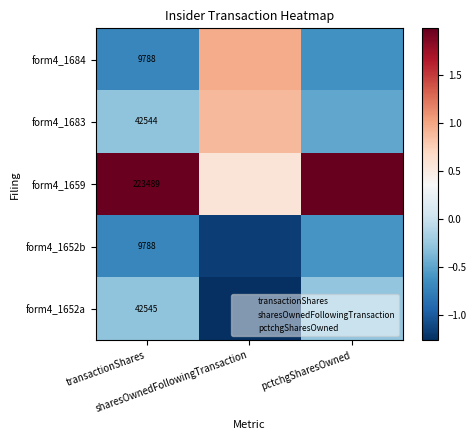

Between transactionShares and sharesOwnedFollowingTransaction, which is larger?

sharesOwnedFollowingTransaction